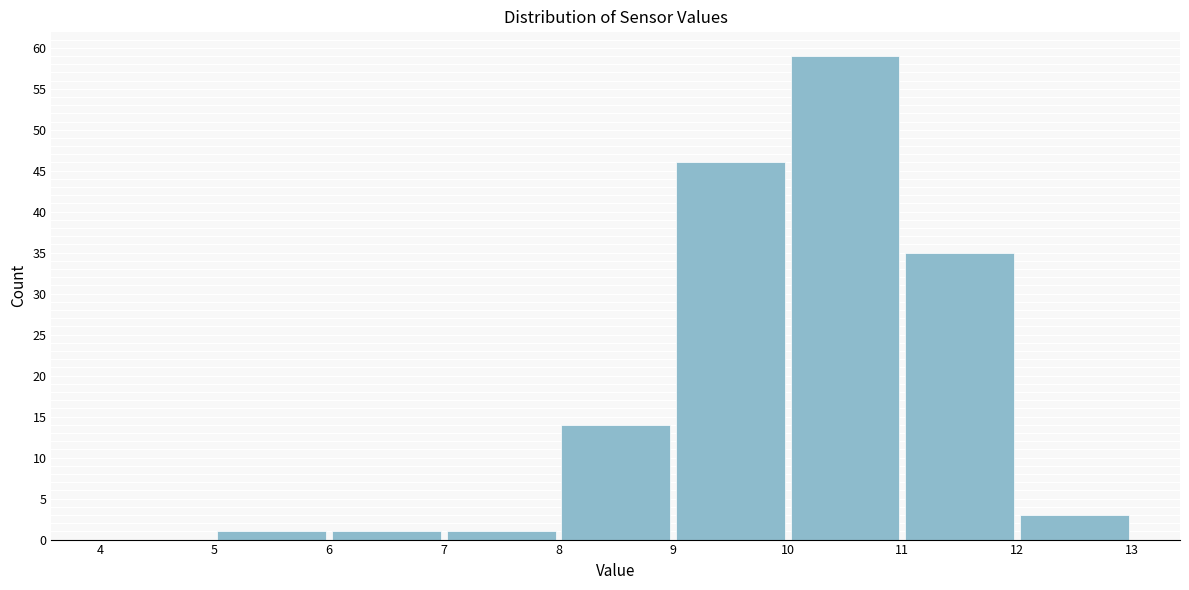

Which range on the x-axis has the tallest bar?

10 to 11